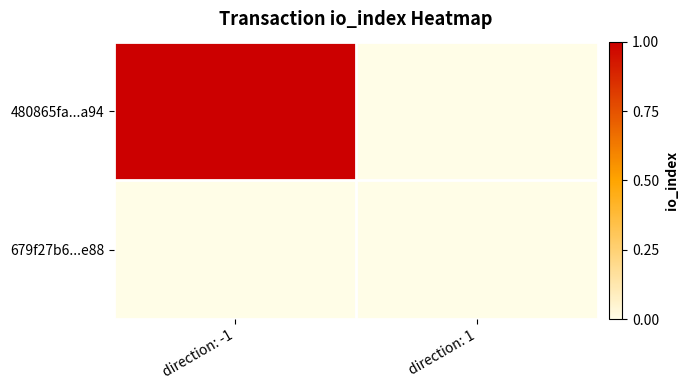

Which series has the largest total across all categories?

480865fa...a94